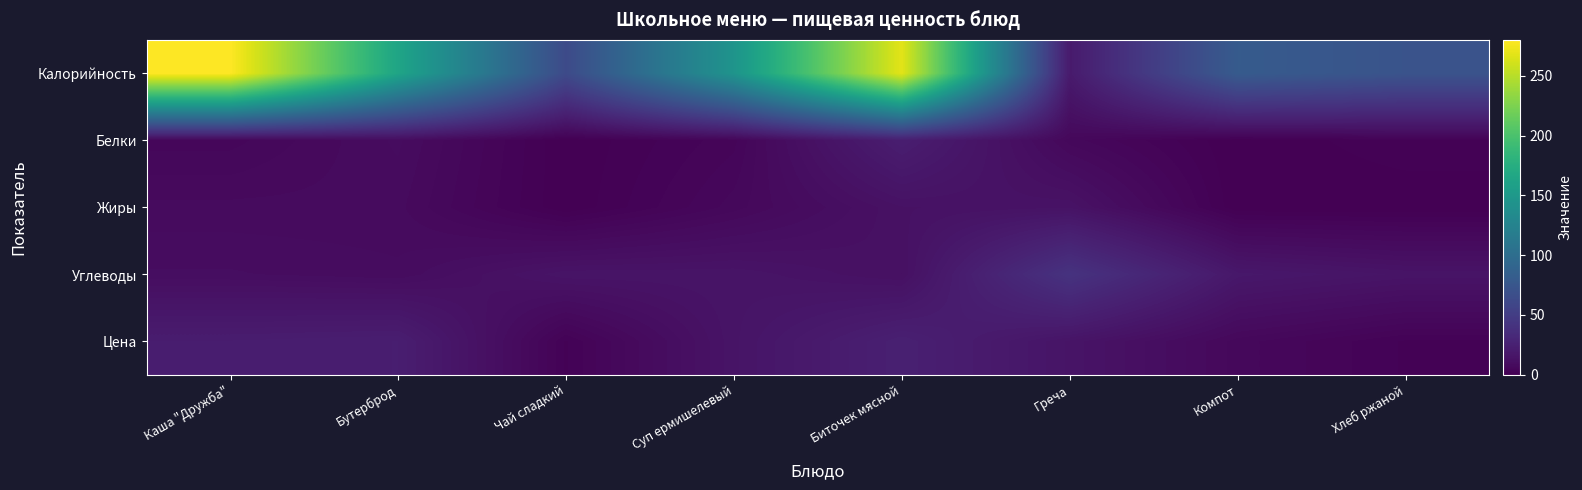

Count the number of data series in this chart.

5